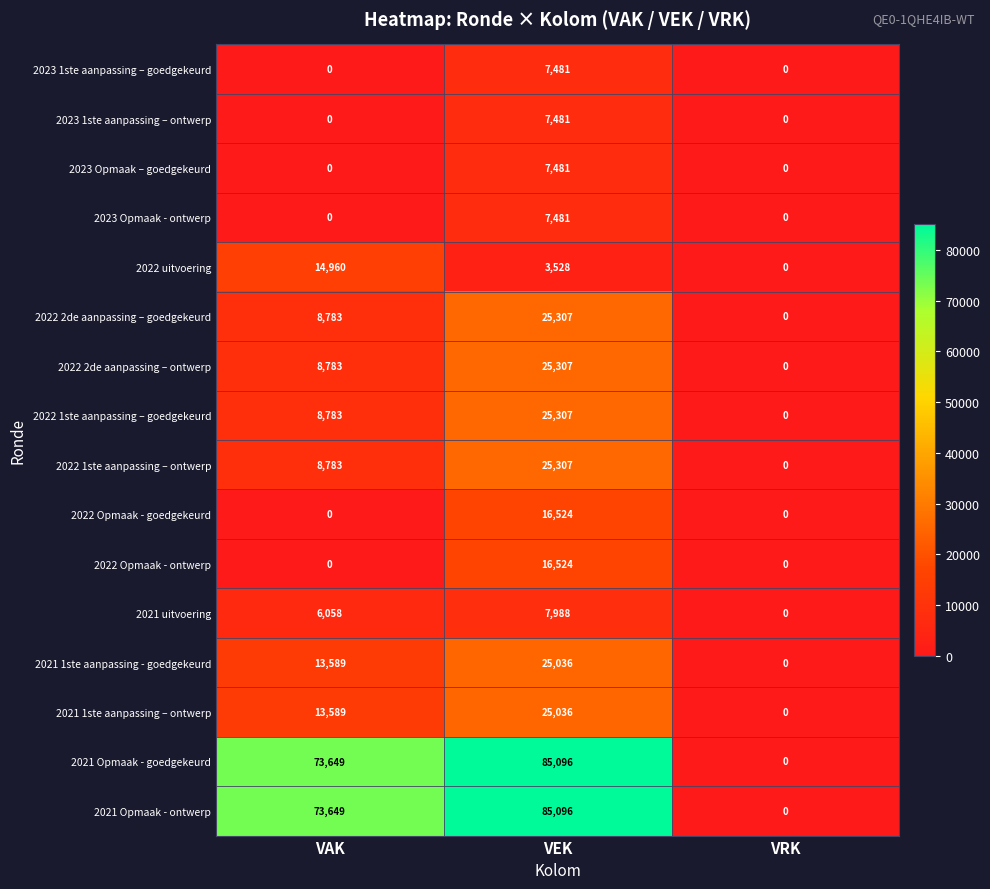

Is the value of 2021 1ste aanpassing – ontwerp at VEK greater than the value of 2022 Opmaak - ontwerp at VAK?

Yes